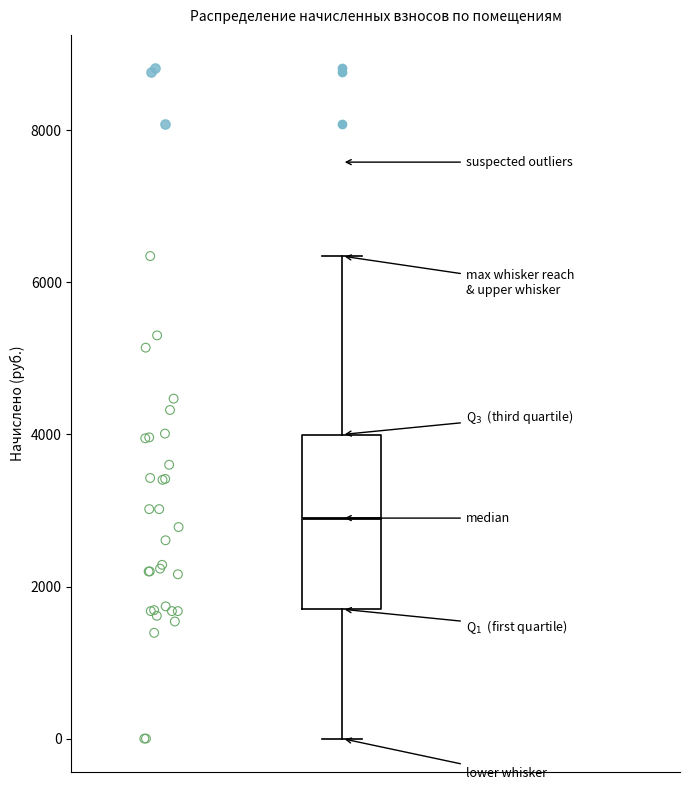

Transcribe this box plot: give where the median line is, the range the box spans, and where the two whiskers end, as read against the y-axis. The values are not printed on the chart, so give them approximately, as read against the axis.

median 3000, box 1800 to 4000, whiskers 0 to 6400